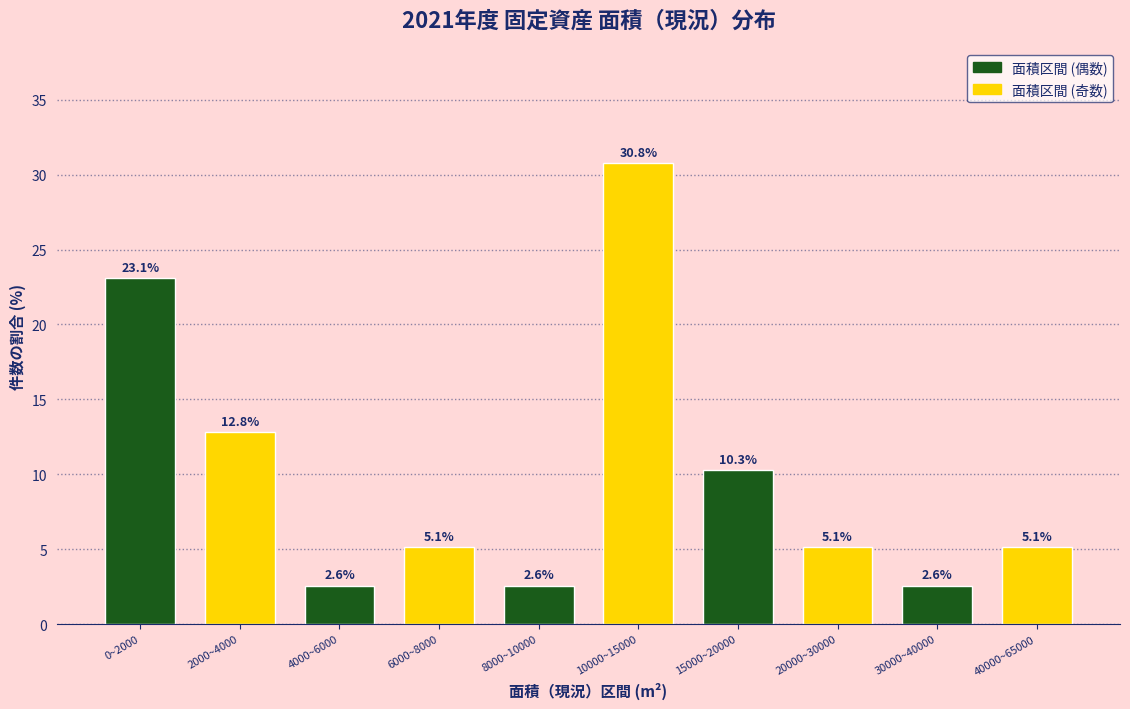

Reading left to right, transcribe all the data shown in this chart.

0~2000=23.1	2000~4000=12.8	4000~6000=2.6	6000~8000=5.1	8000~10000=2.6	10000~15000=30.8	15000~20000=10.3	20000~30000=5.1	30000~40000=2.6	40000~65000=5.1